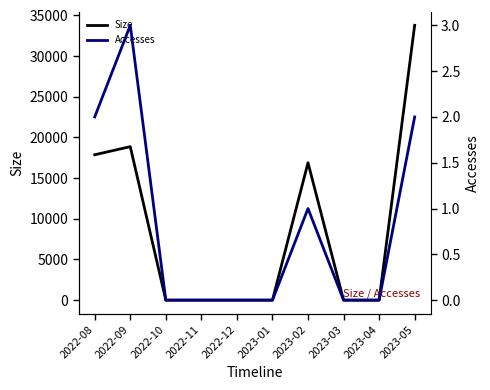

What is the difference between the maximum and minimum values in the Size series?

33786